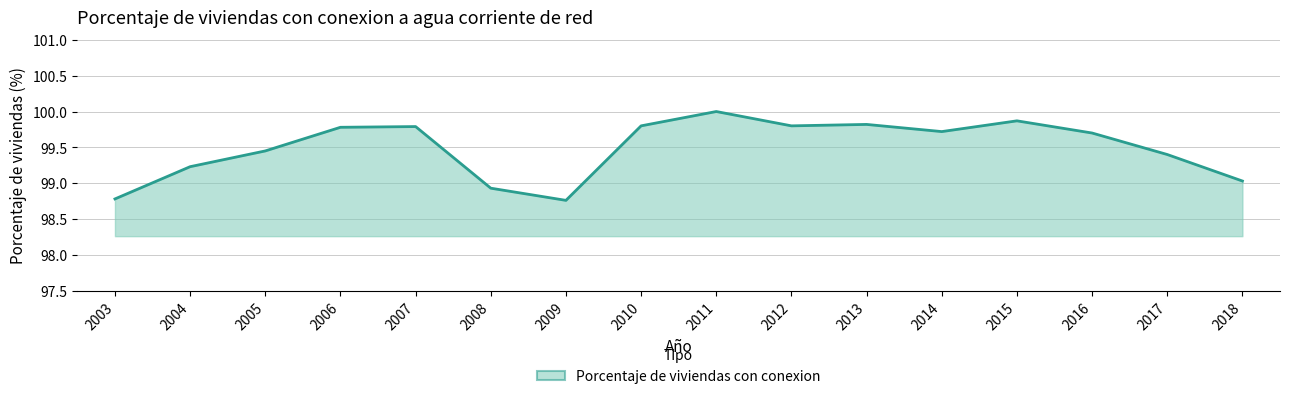

What is the greatest value displayed?

100.0